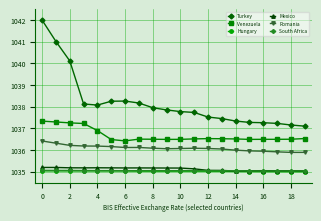

Does the chart display data point markers on the line(s)?

Yes